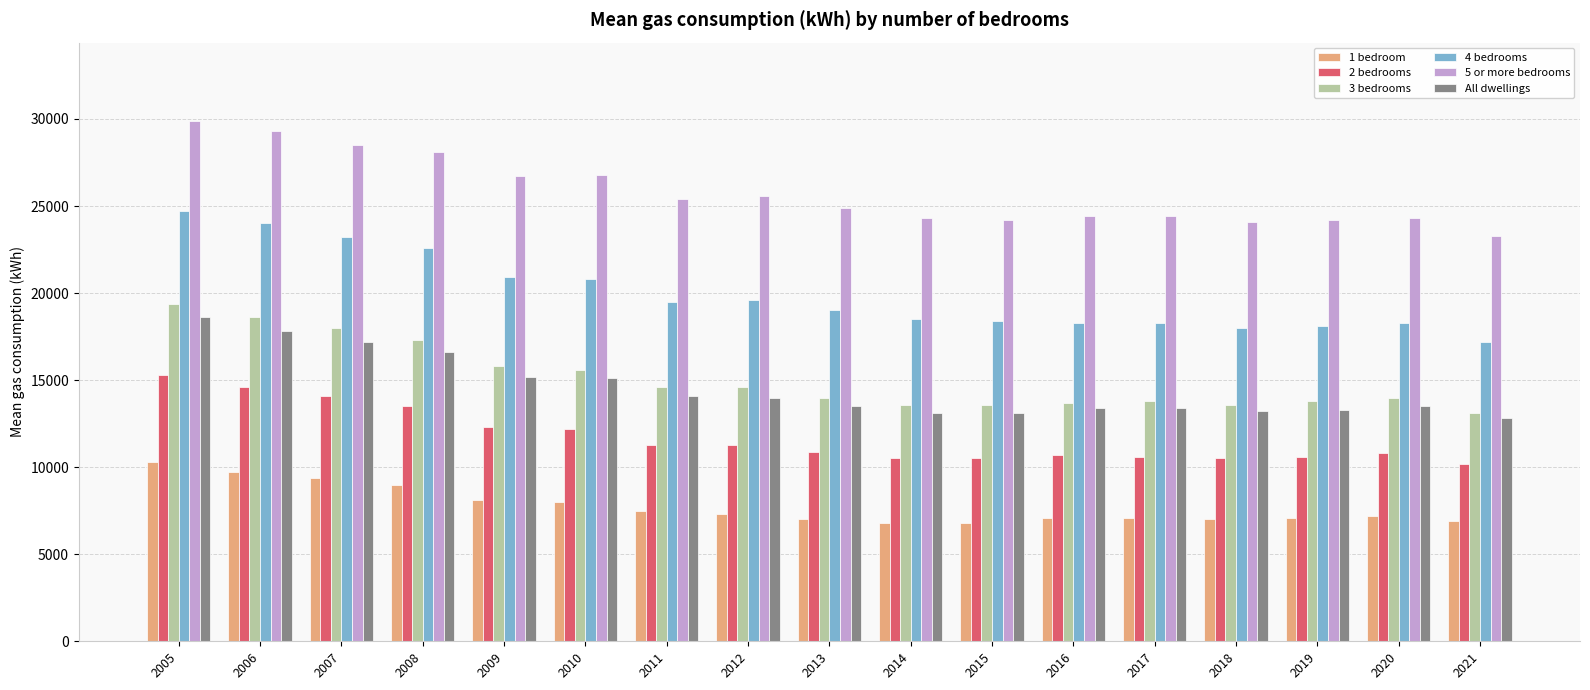

What is the difference between the 3 bedrooms values at 2018 and 2006?

5000